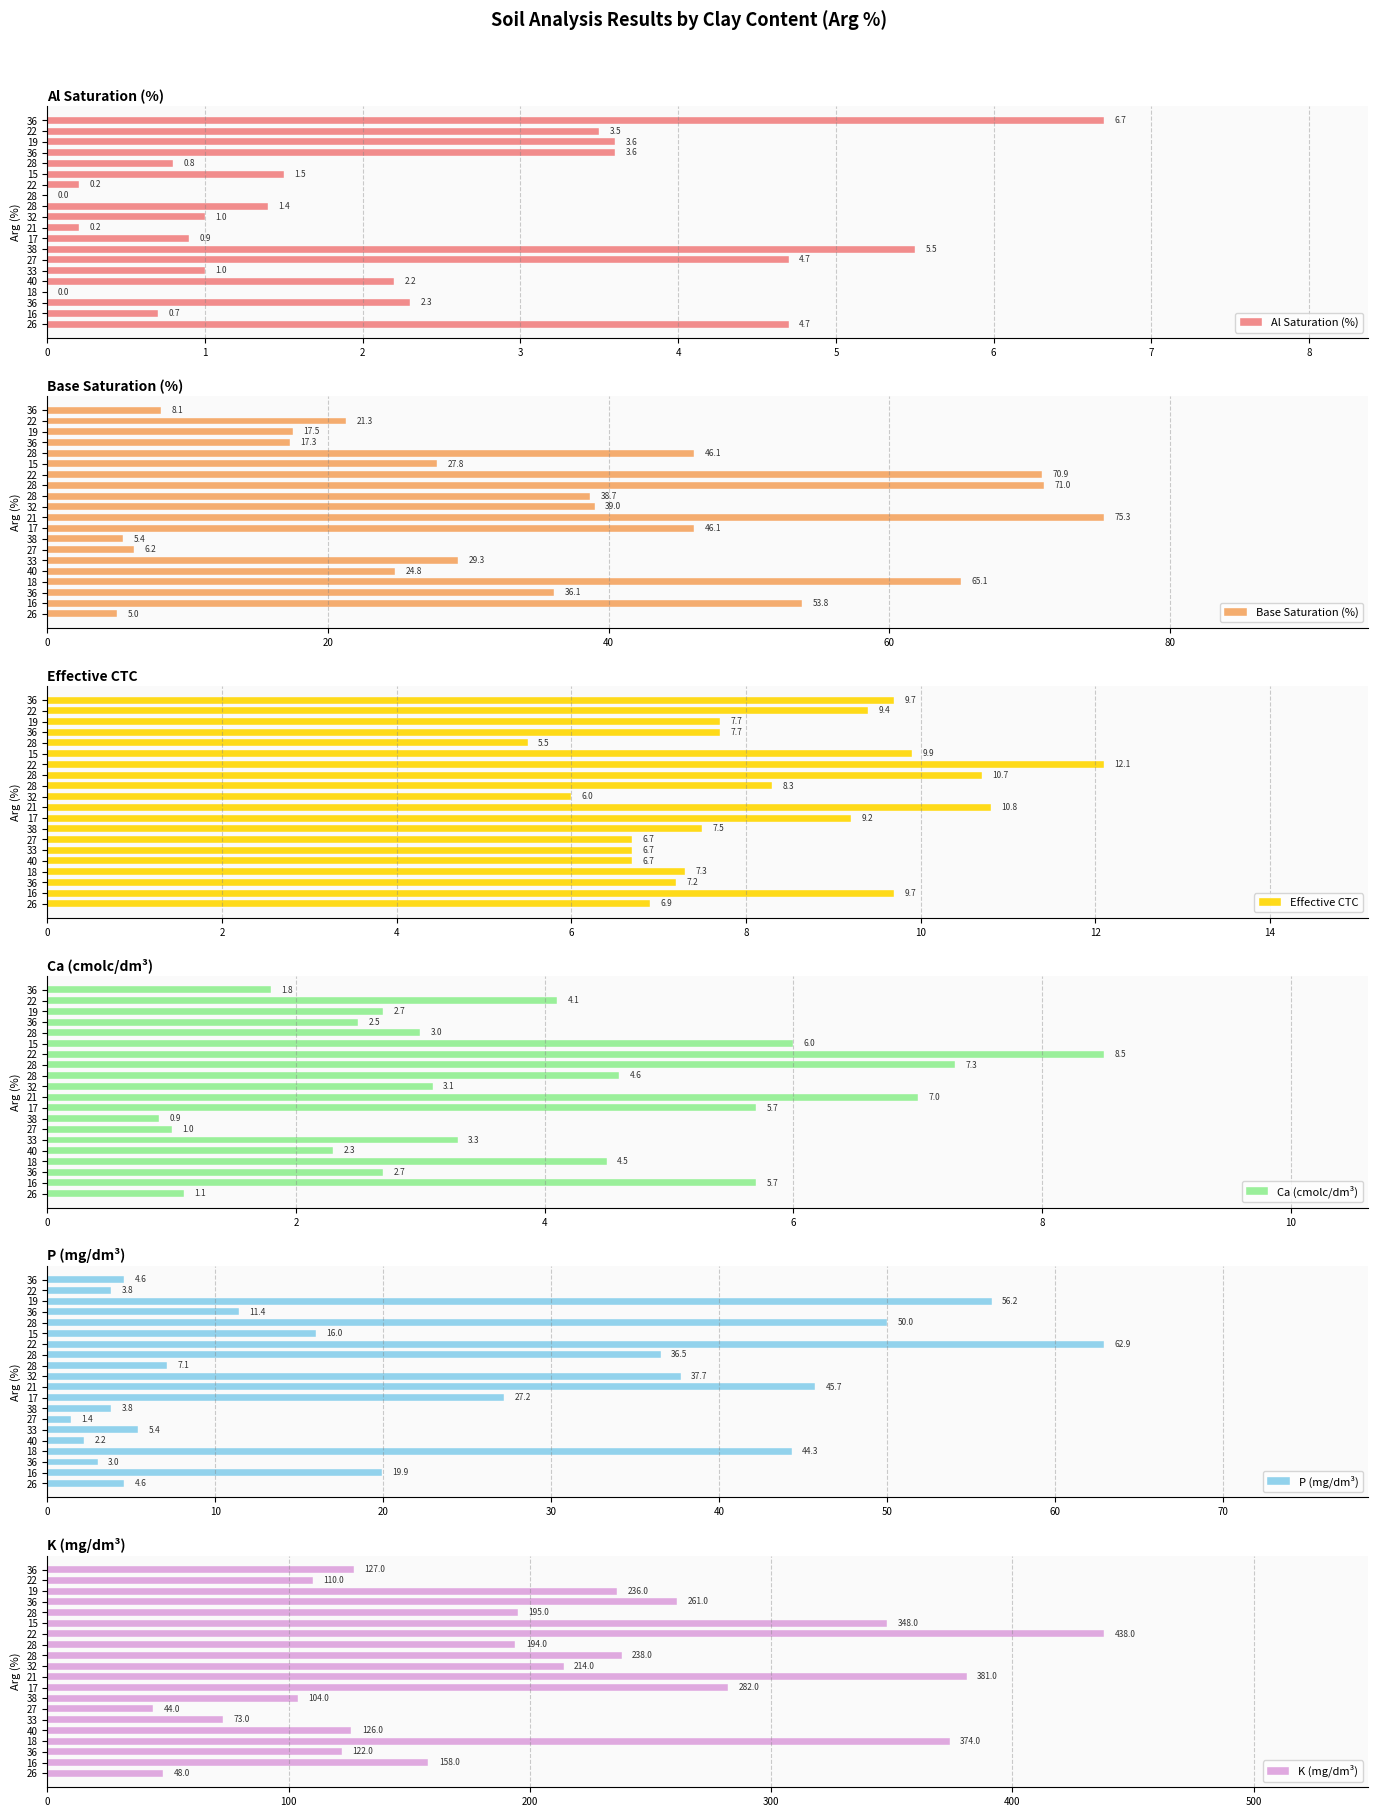

How many bars are there in each group?

6